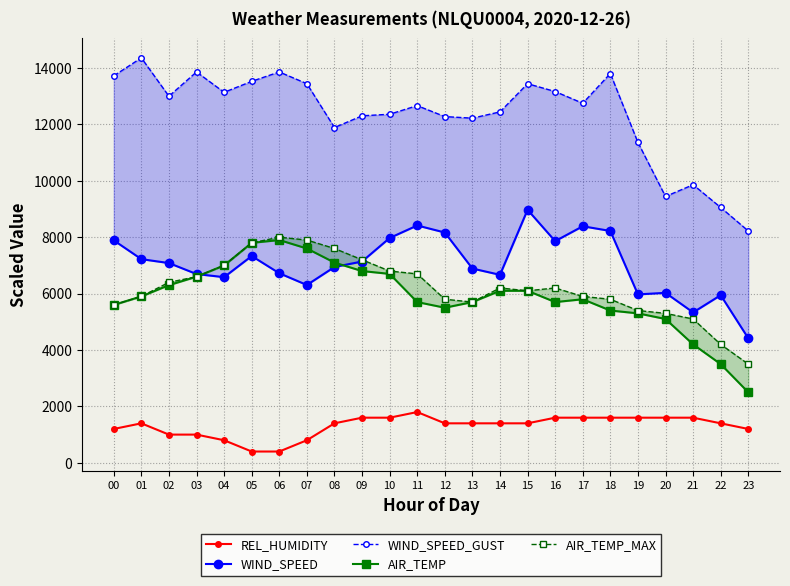

Where does the REL_HUMIDITY series first go above 1400?

09